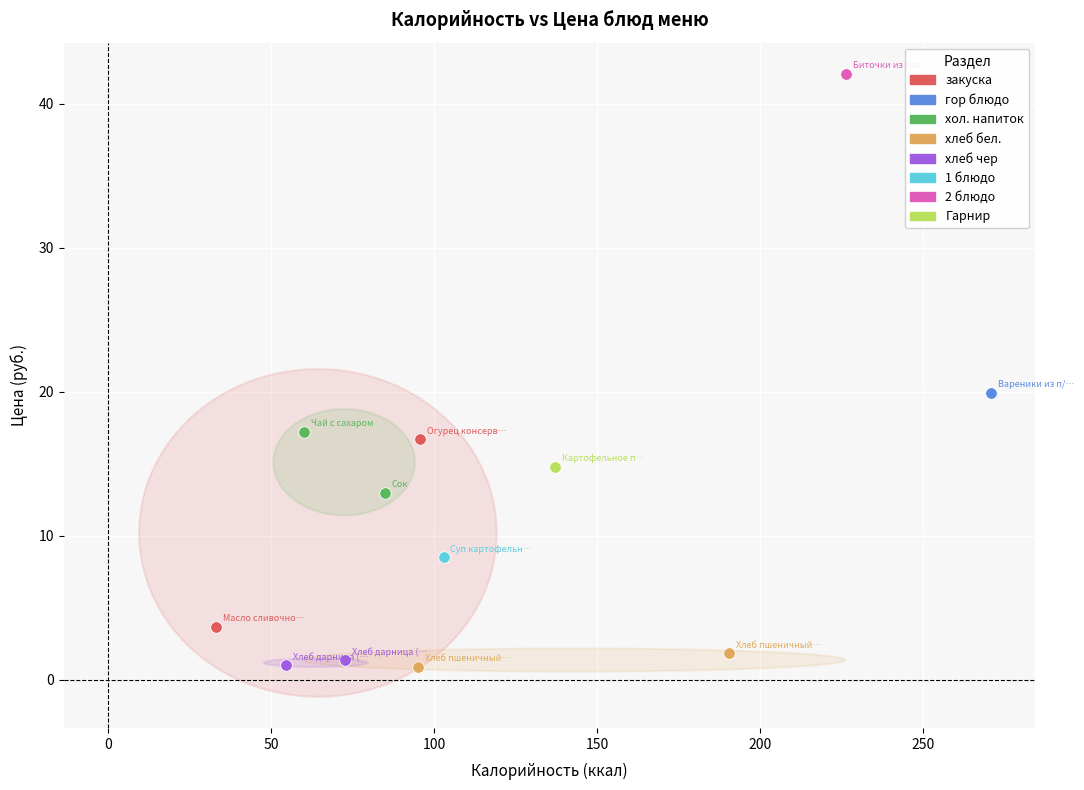

What are all the series names shown in the legend?

закуска, гор блюдо, хол. напиток, хлеб бел., хлеб чер, 1 блюдо, 2 блюдо, Гарнир